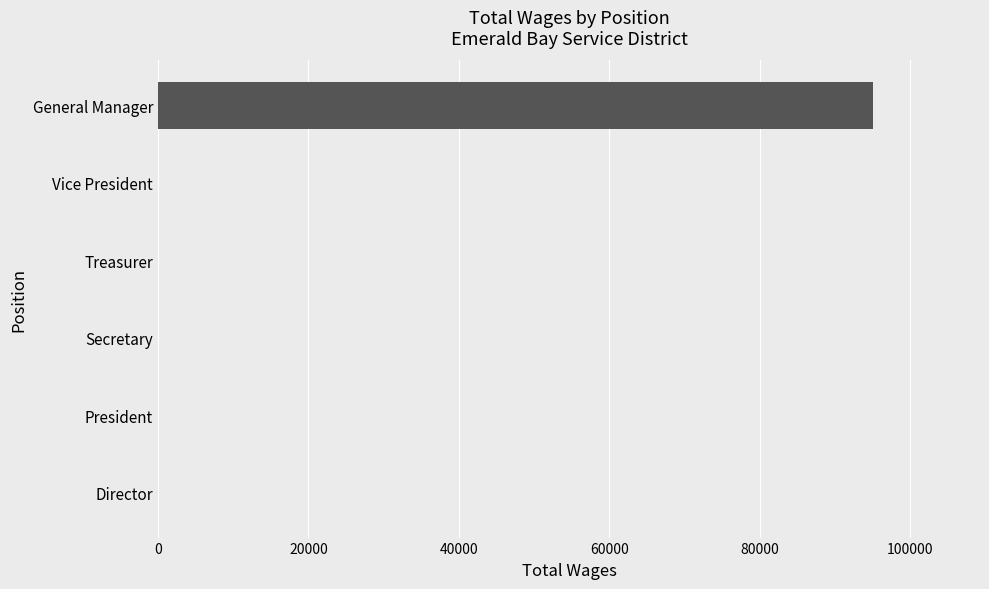

How many values exceed 0?

1